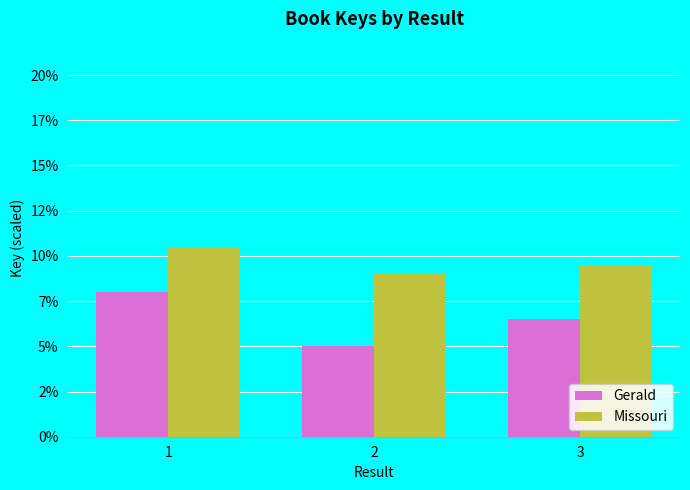

List the series in order of their peak value, lowest first.

Gerald, Missouri